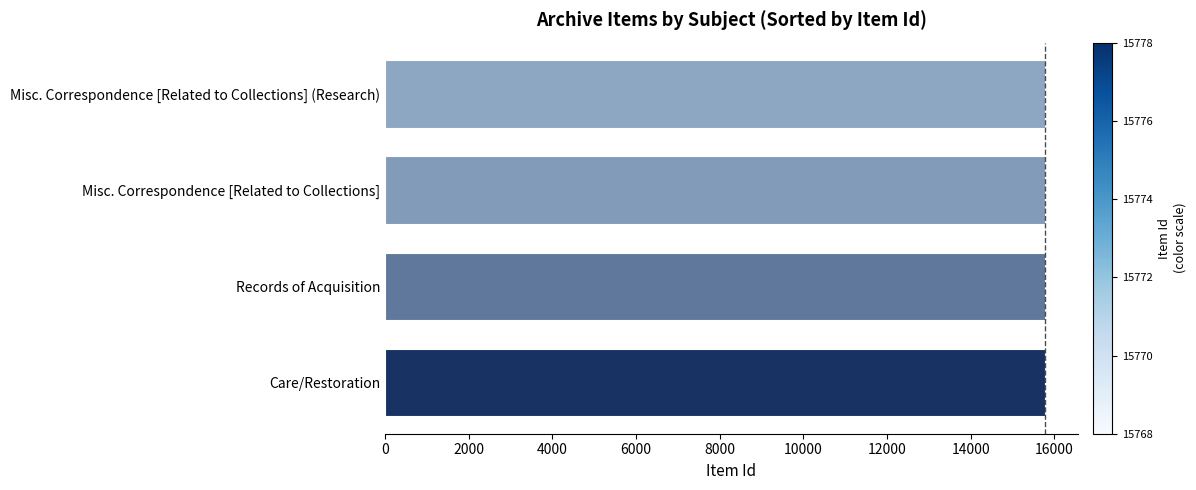

What is the greatest value displayed?

15778